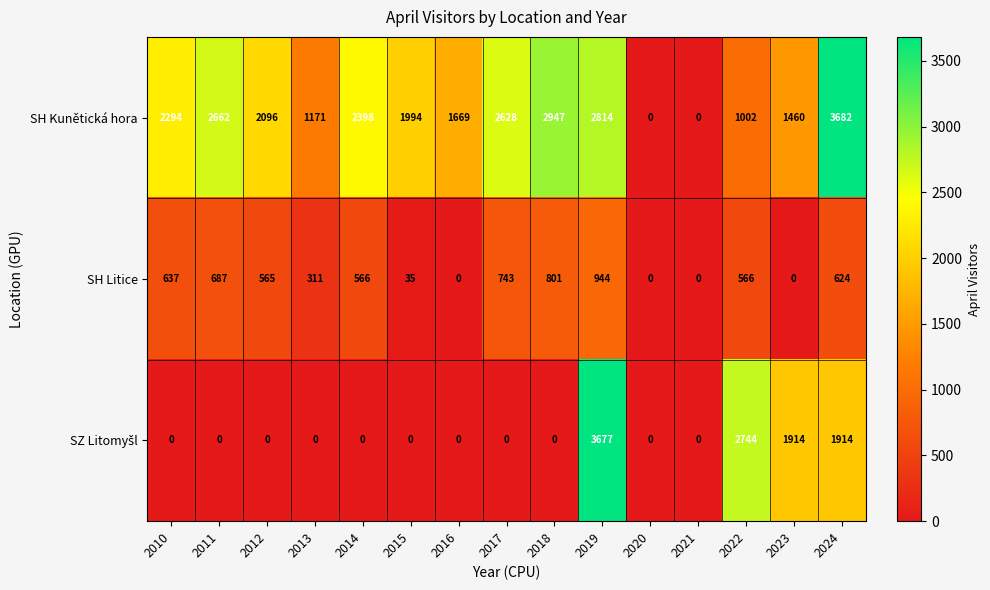

What is the spread (max minus min) of values at 2012?

2096